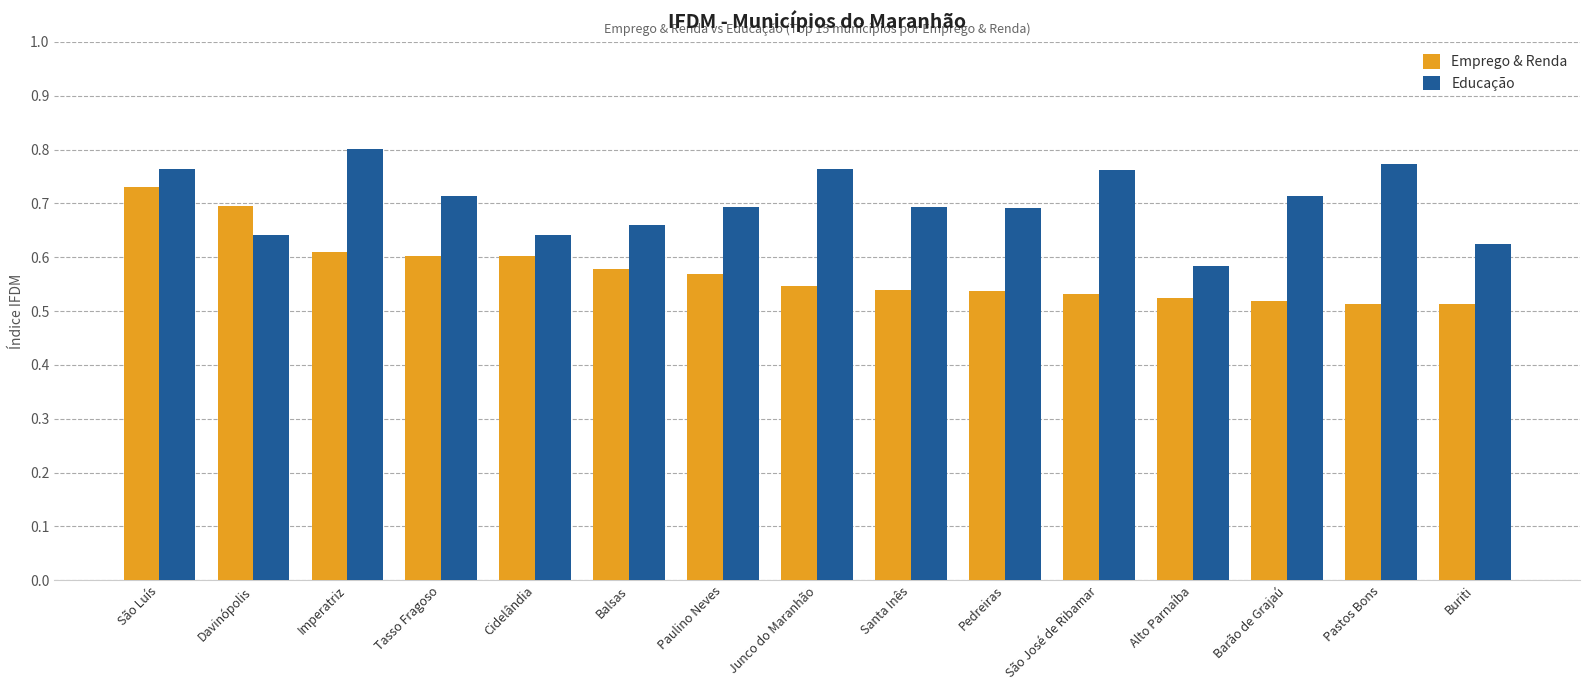

At which category is the sum across all series the highest?

São Luís